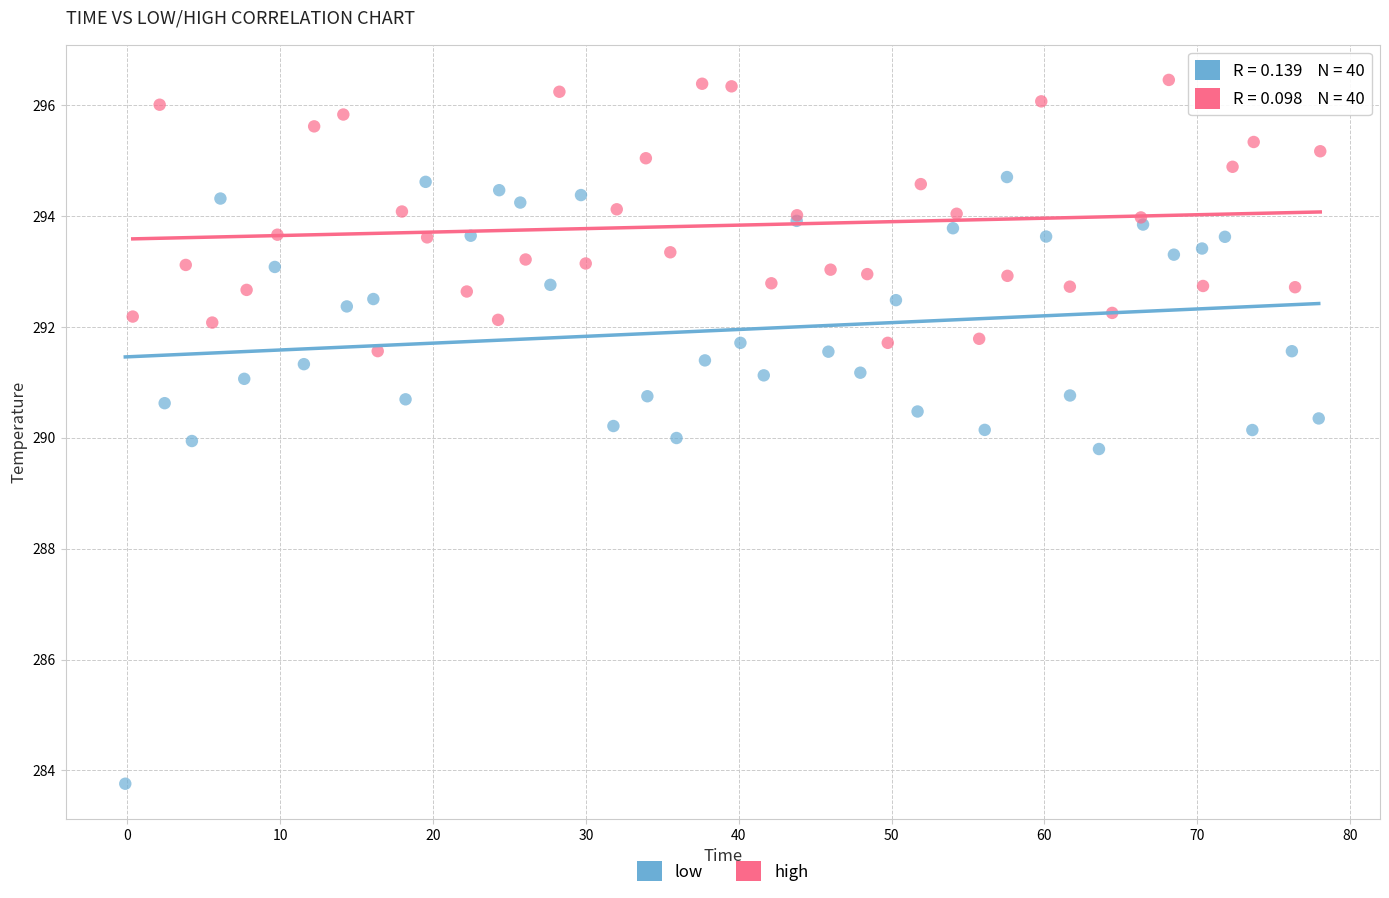

Which series reaches the minimum Y coordinate?

low